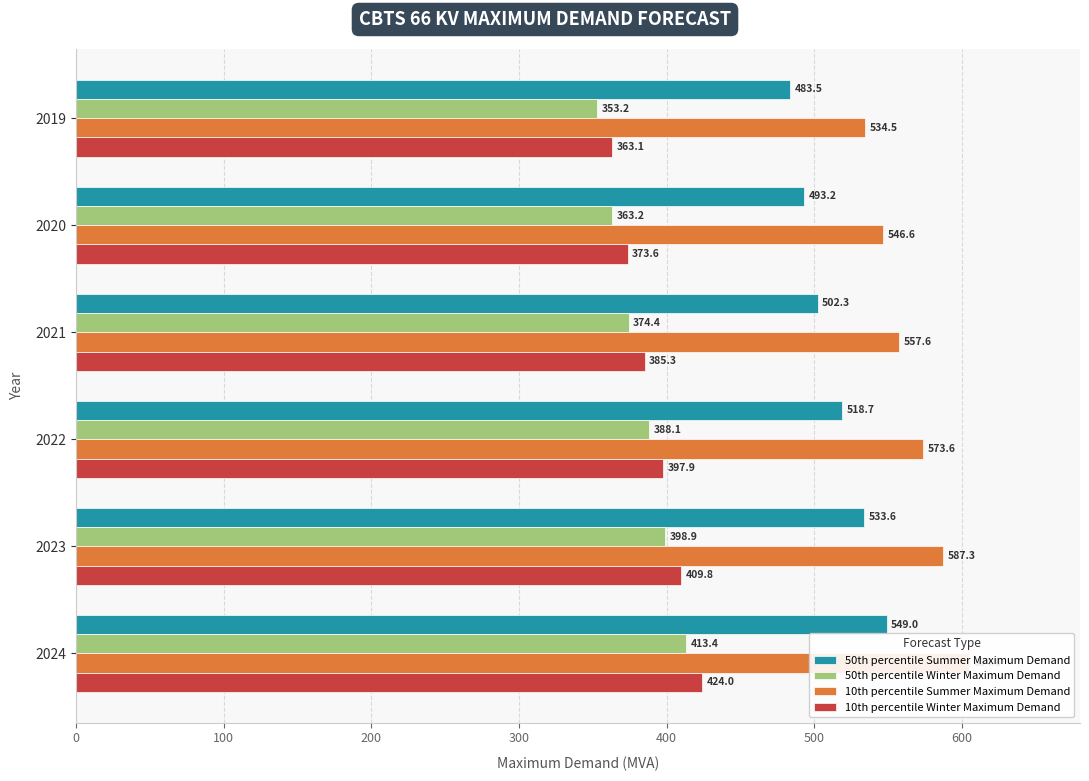

Rank the series by their maximum value, from highest to lowest.

10th percentile Summer Maximum Demand, 50th percentile Summer Maximum Demand, 10th percentile Winter Maximum Demand, 50th percentile Winter Maximum Demand